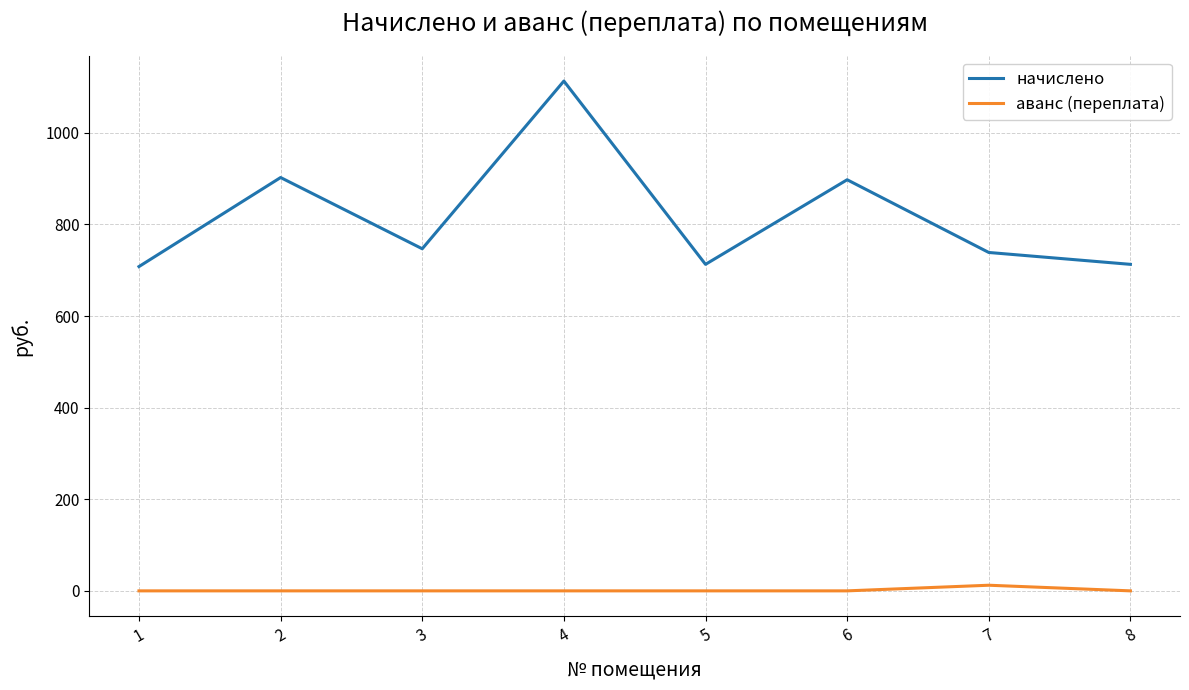

Is this an area chart (filled region under the line)?

No